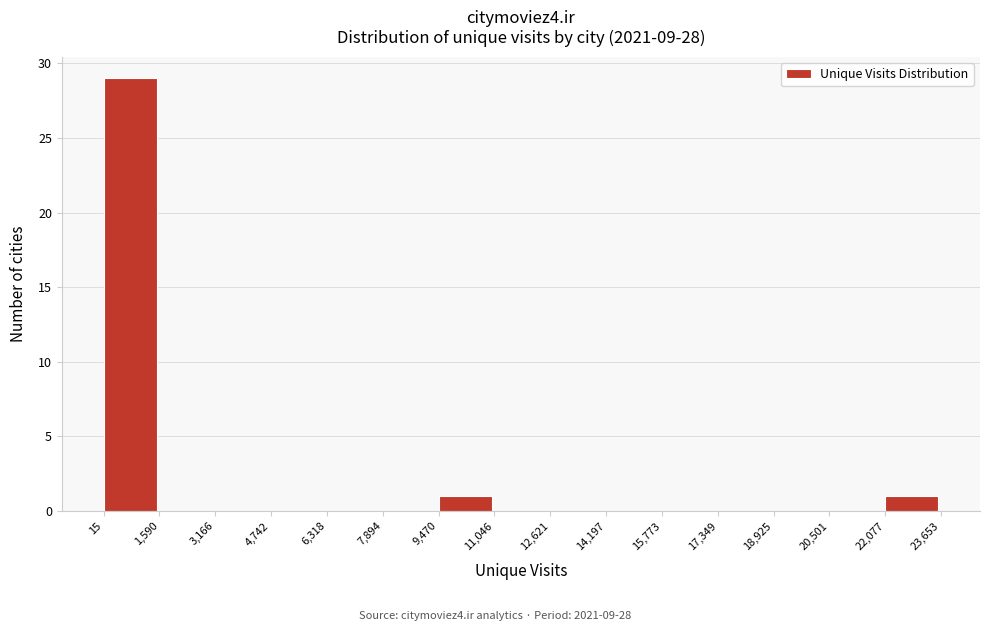

Reading left to right, transcribe this chart: for each bar, give the range it covers on the x-axis and its height. The values are not printed on the chart, so give them approximately, as read against the axis.

15 to 1,590: 29
1,590 to 3,166: 0
3,166 to 4,742: 0
4,742 to 6,318: 0
6,318 to 7,894: 0
7,894 to 9,470: 0
9,470 to 11,046: 1
11,046 to 12,621: 0
12,621 to 14,197: 0
14,197 to 15,773: 0
15,773 to 17,349: 0
17,349 to 18,925: 0
18,925 to 20,501: 0
20,501 to 22,077: 0
22,077 to 23,653: 1